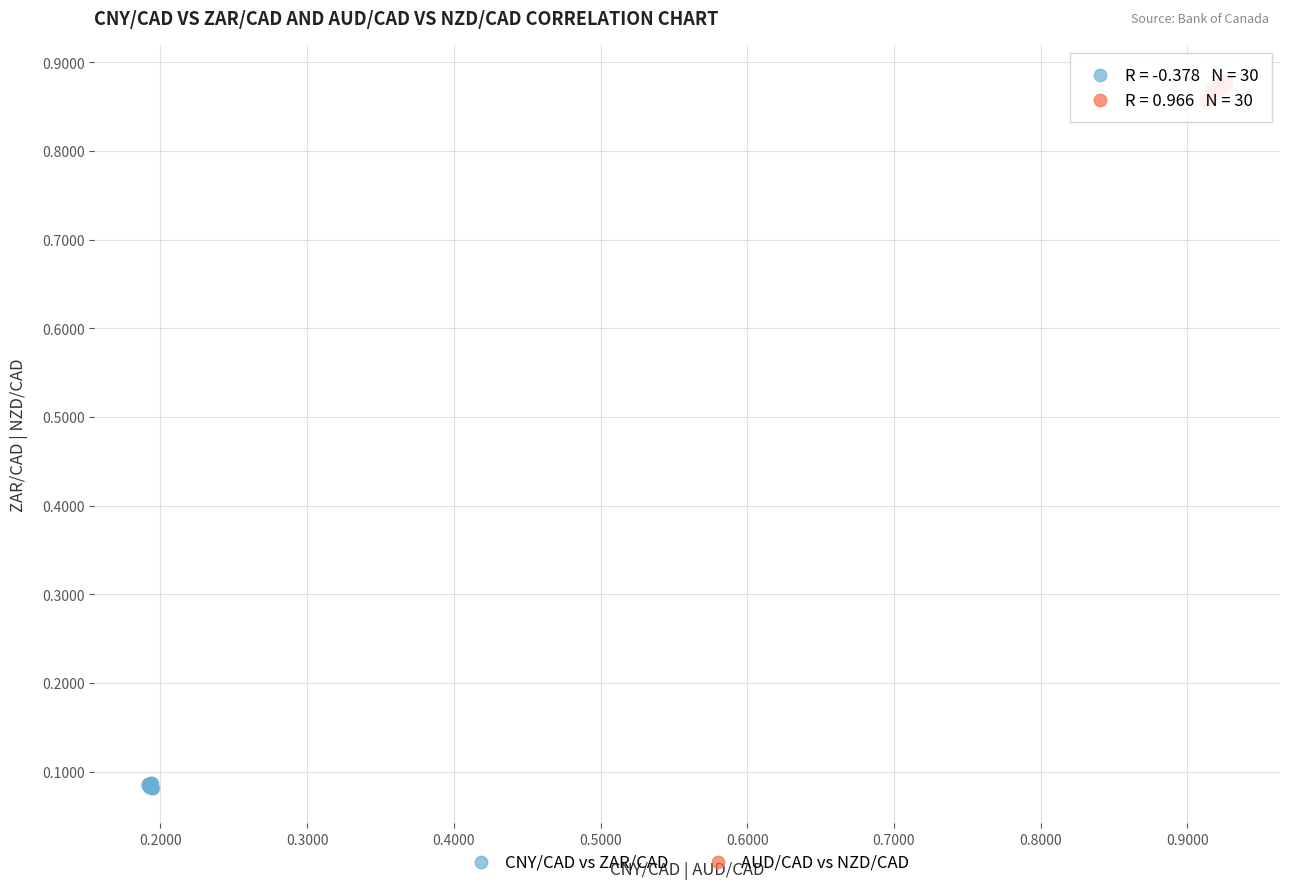

Which series reaches the maximum Y coordinate?

AUD/CAD vs NZD/CAD